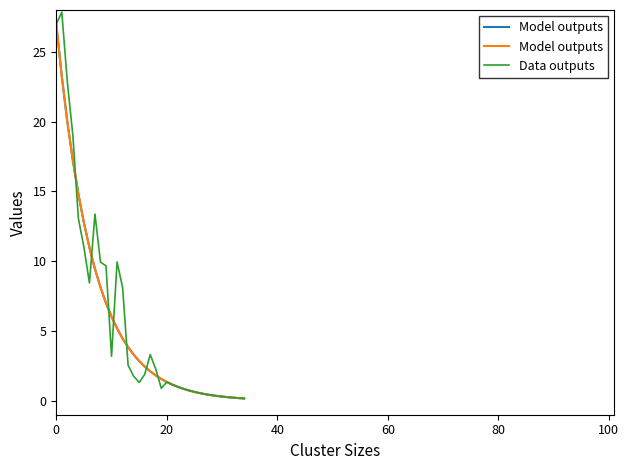

Reading left to right, extract all data points from this chart.

Model outputs: 27.0	23.2	20.0	17.2	14.8	12.8	11.0	9.4	8.1	7.0	6.0	5.2	4.5	3.8	3.3	2.8	2.4	2.1	1.8	1.6	1.3	1.2	1.0	0.9	0.7	0.6	0.5	0.5	0.4	0.3	0.3	0.3	0.2	0.2	0.2
Data outputs: 27.0	27.8	22.9	19.0	13.1	11.0	8.4	13.4	9.9	9.7	3.2	9.9	8.1	2.5	1.8	1.3	1.9	3.3	2.3	0.9	1.3	1.2	1.0	0.9	0.7	0.6	0.5	0.5	0.4	0.3	0.3	0.3	0.2	0.2	0.2